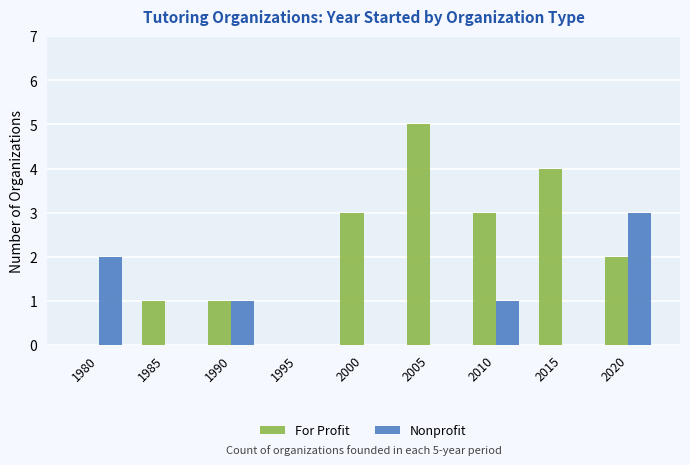

At which label is For Profit closest to 2?

2020